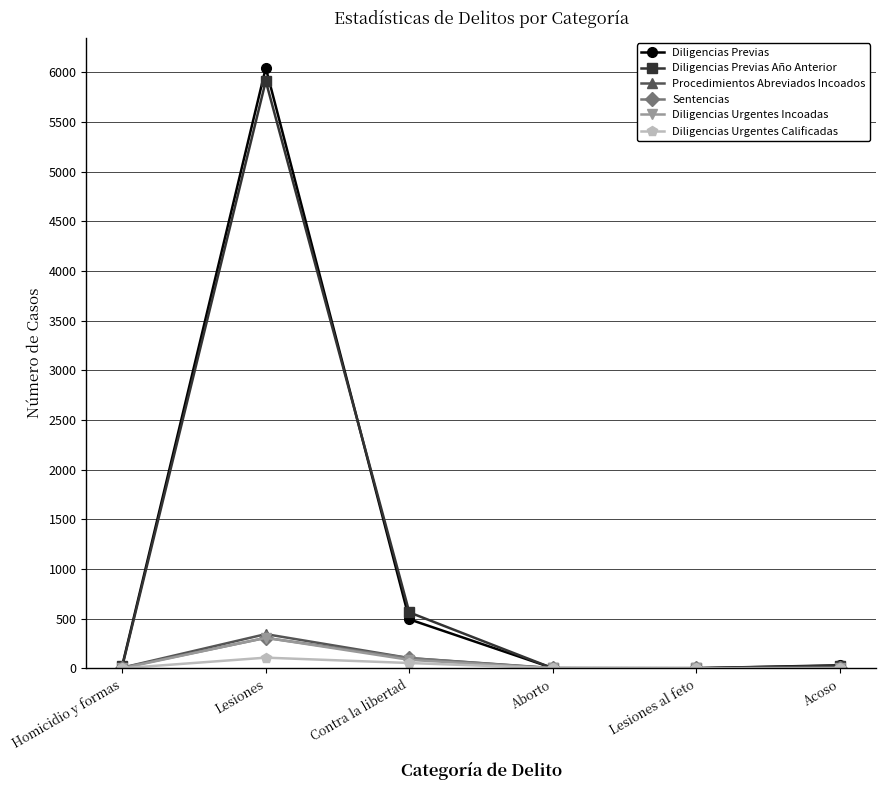

What is the difference between the maximum and minimum values in the Diligencias Previas Año Anterior series?

5914